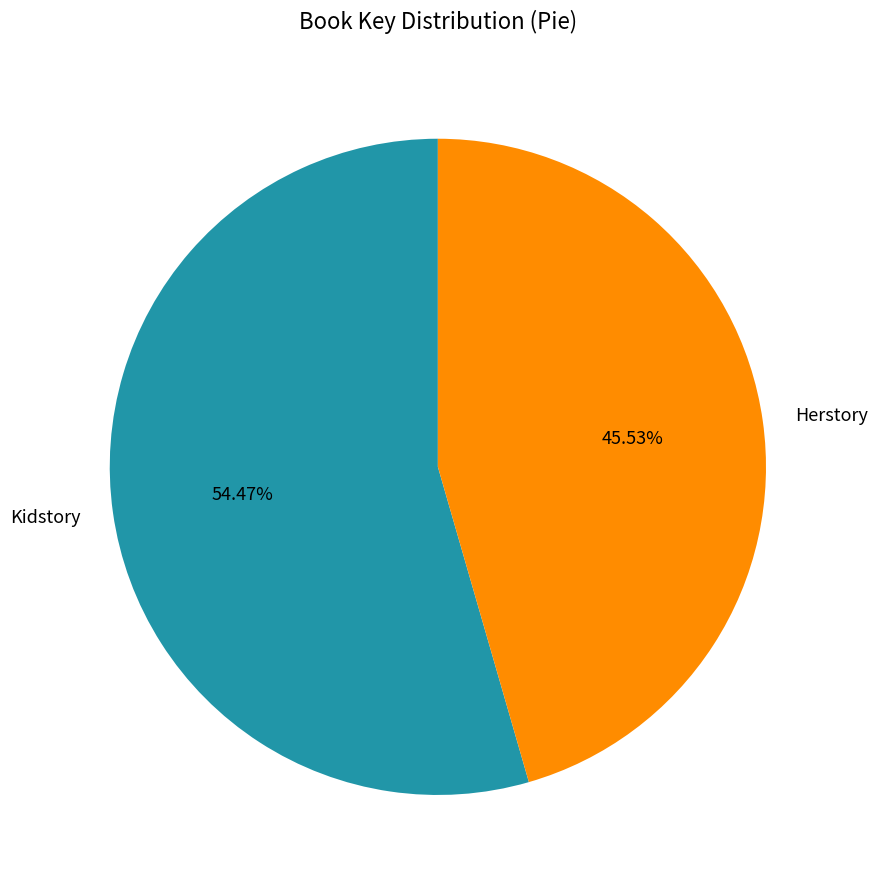

Which slice is the smallest?

Herstory